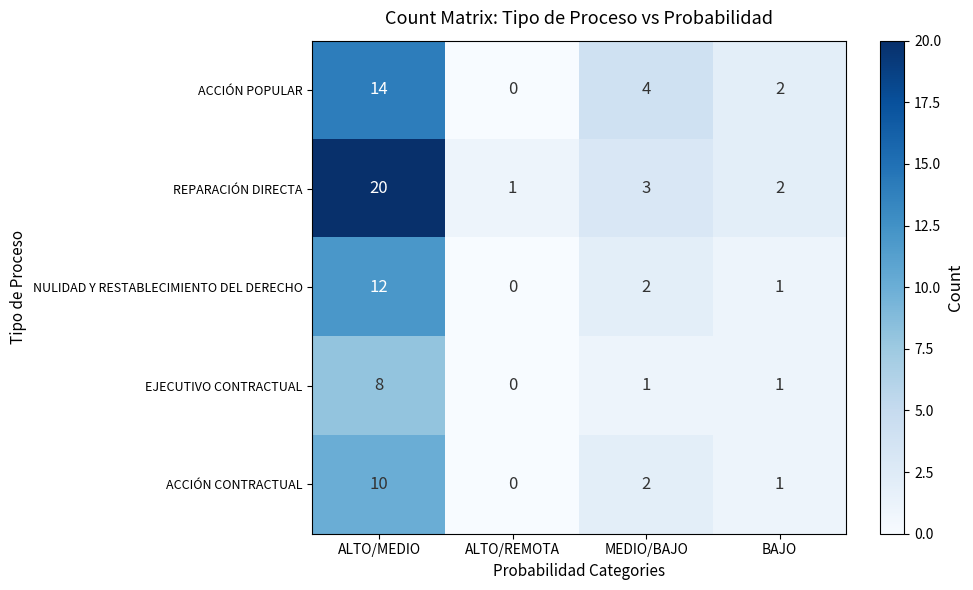

Is it true that REPARACIÓN DIRECTA equals 34 at ALTO/MEDIO?

False